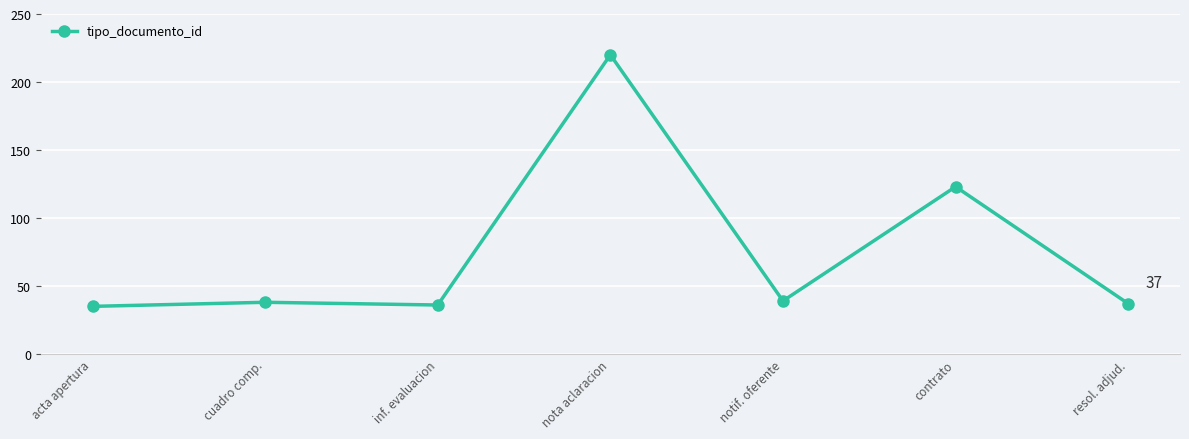

What is the smallest value displayed?

35